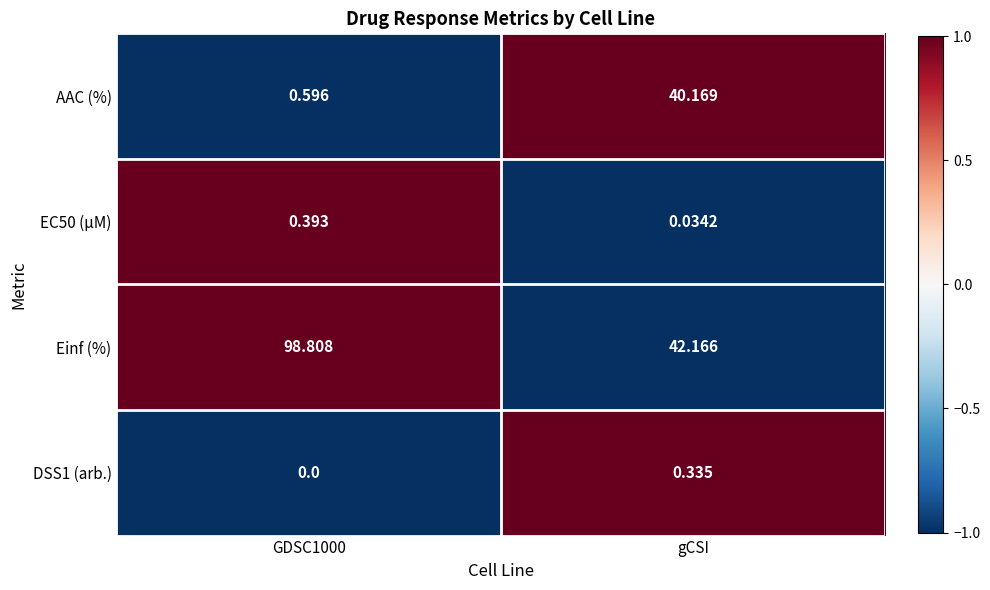

Where is EC50 (µM) nearest to the value 0?

gCSI